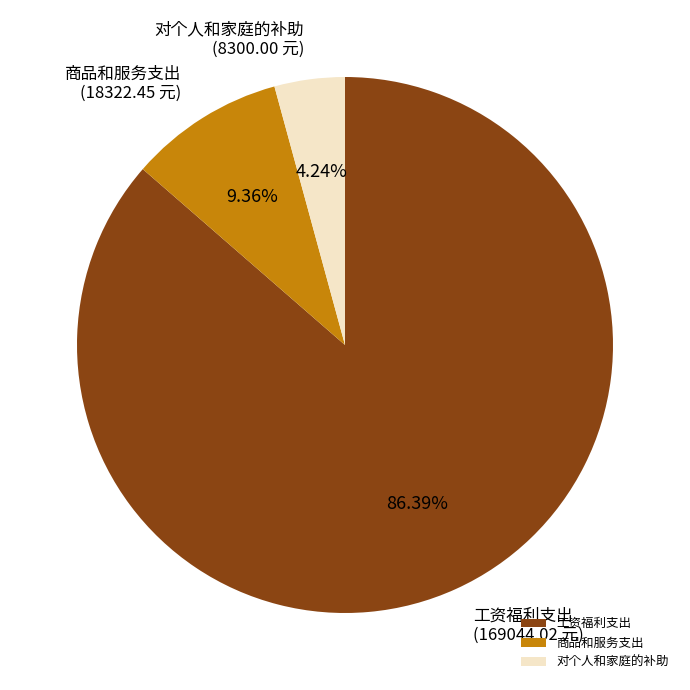

Count the number of slices in the pie.

3